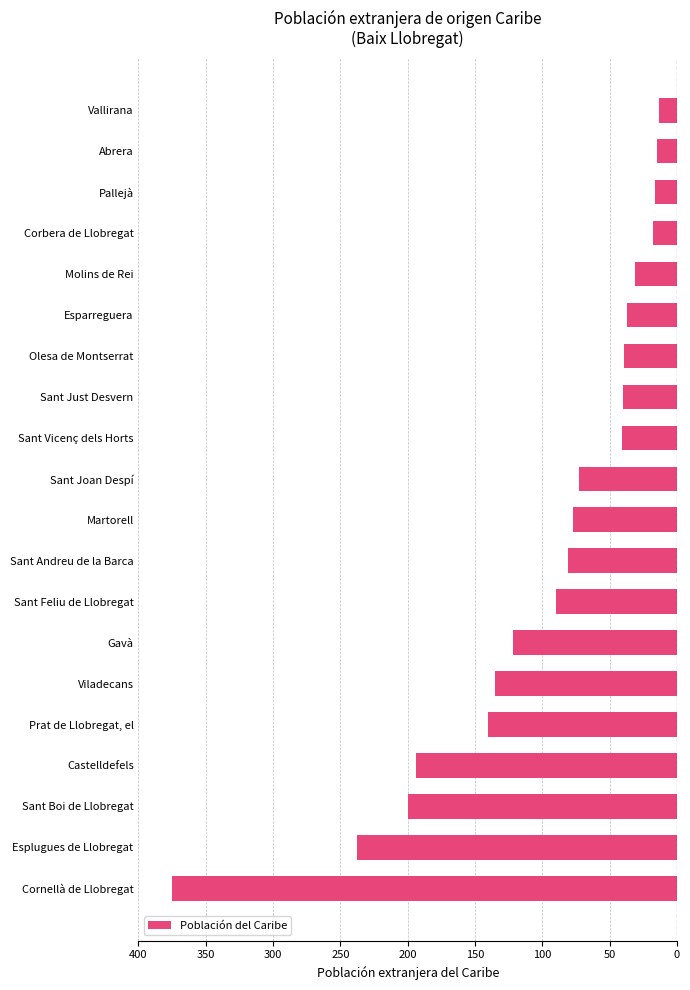

Are the bars horizontal?

Yes